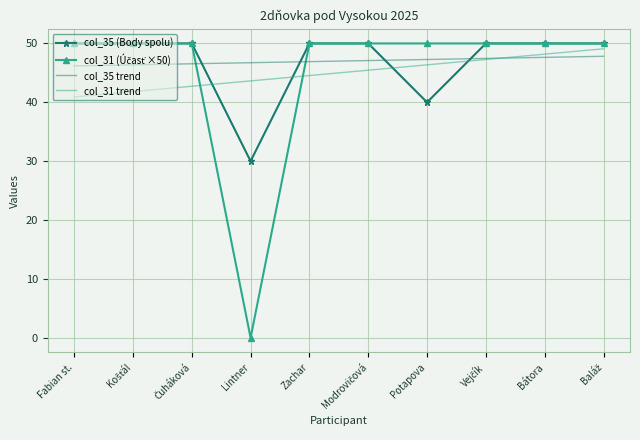

Which label corresponds to the smallest value in the chart?

Lintner